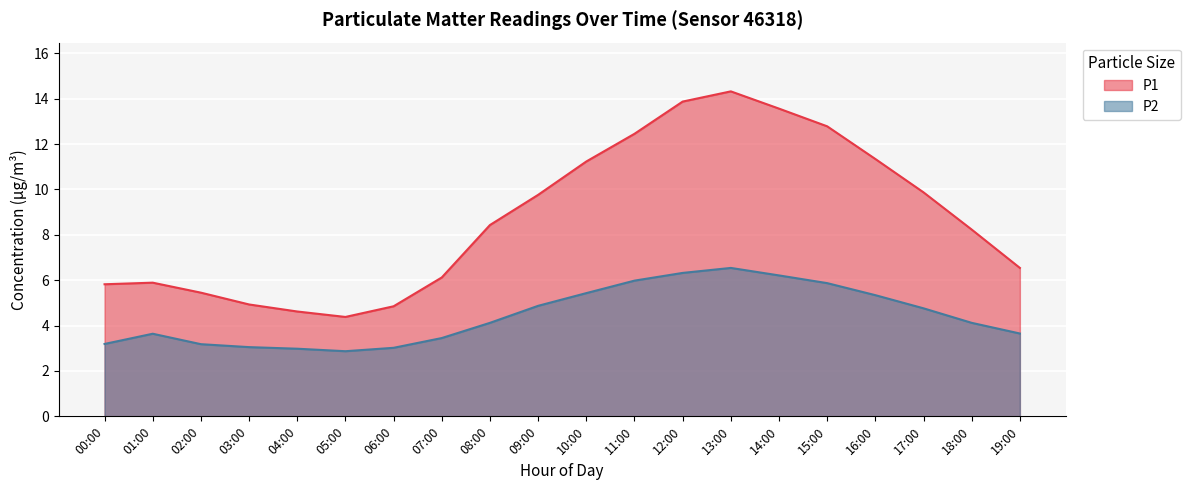

What is the sum of all P2 values?

88.6